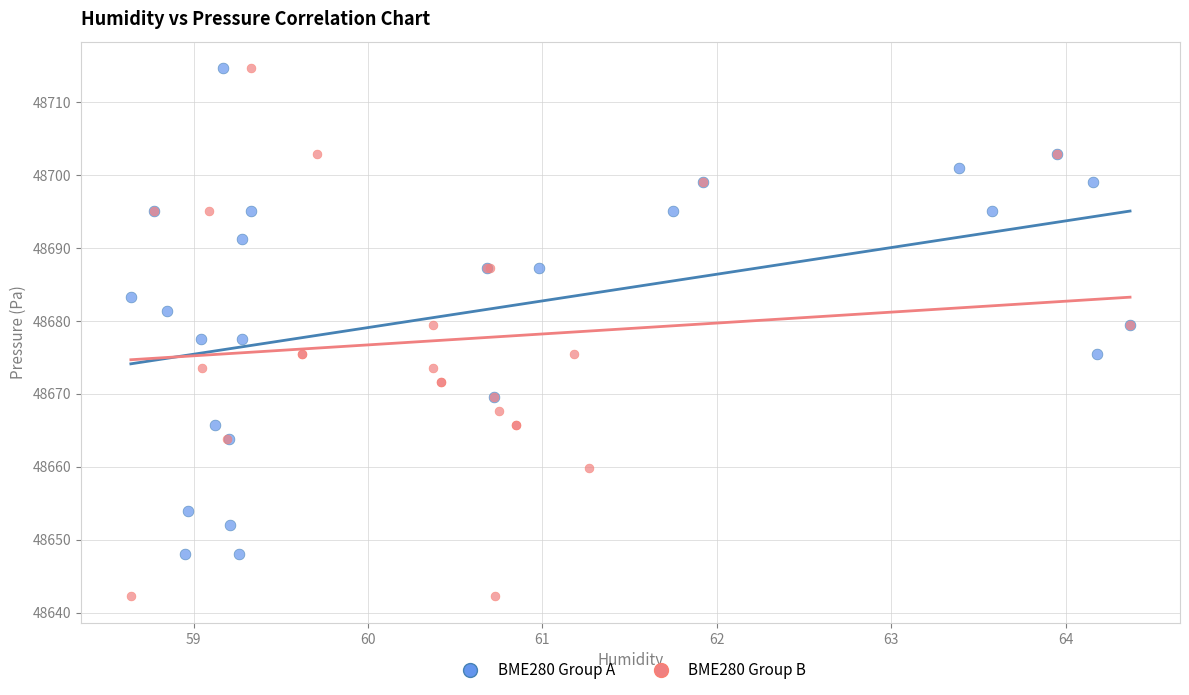

Which series contains the lowest Y value?

BME280 Group B